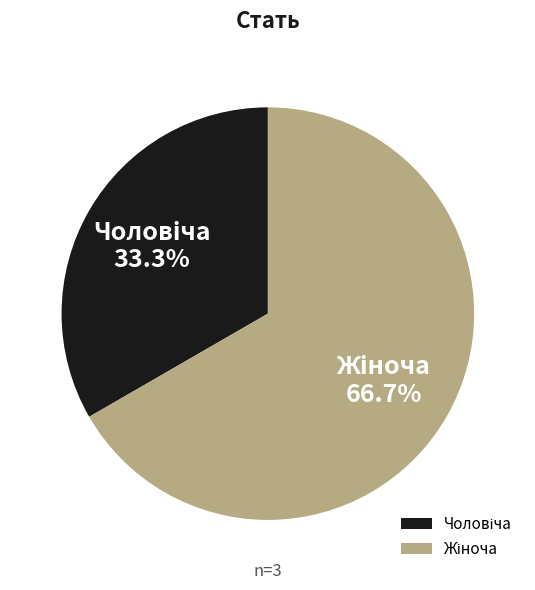

Is there a majority slice in this chart?

Yes